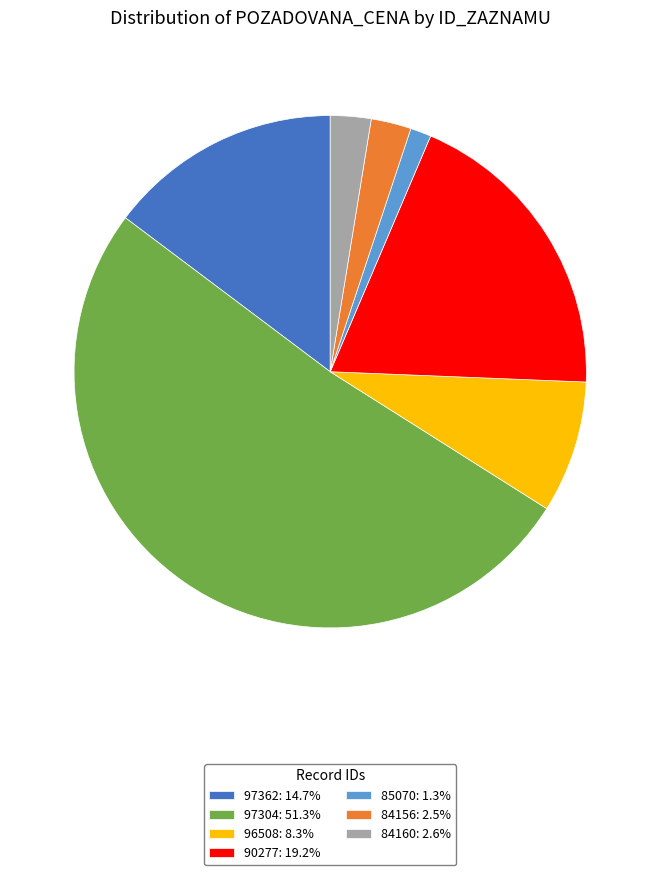

The 97304 slice represents 66% of the pie. True or false?

False